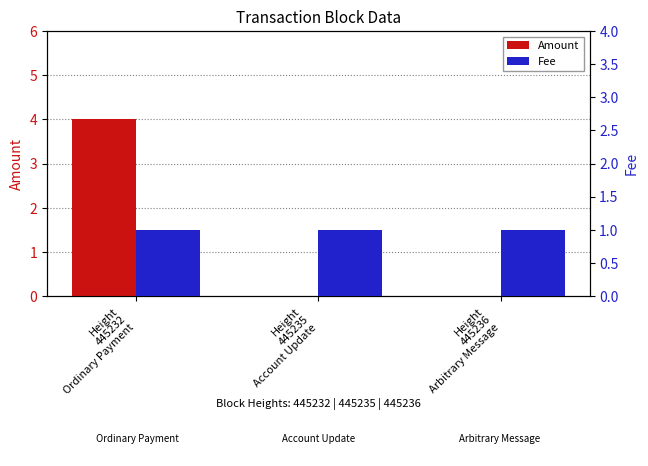

Rank the series at Height
445236
Arbitrary Message from lowest to highest value.

Amount, Fee